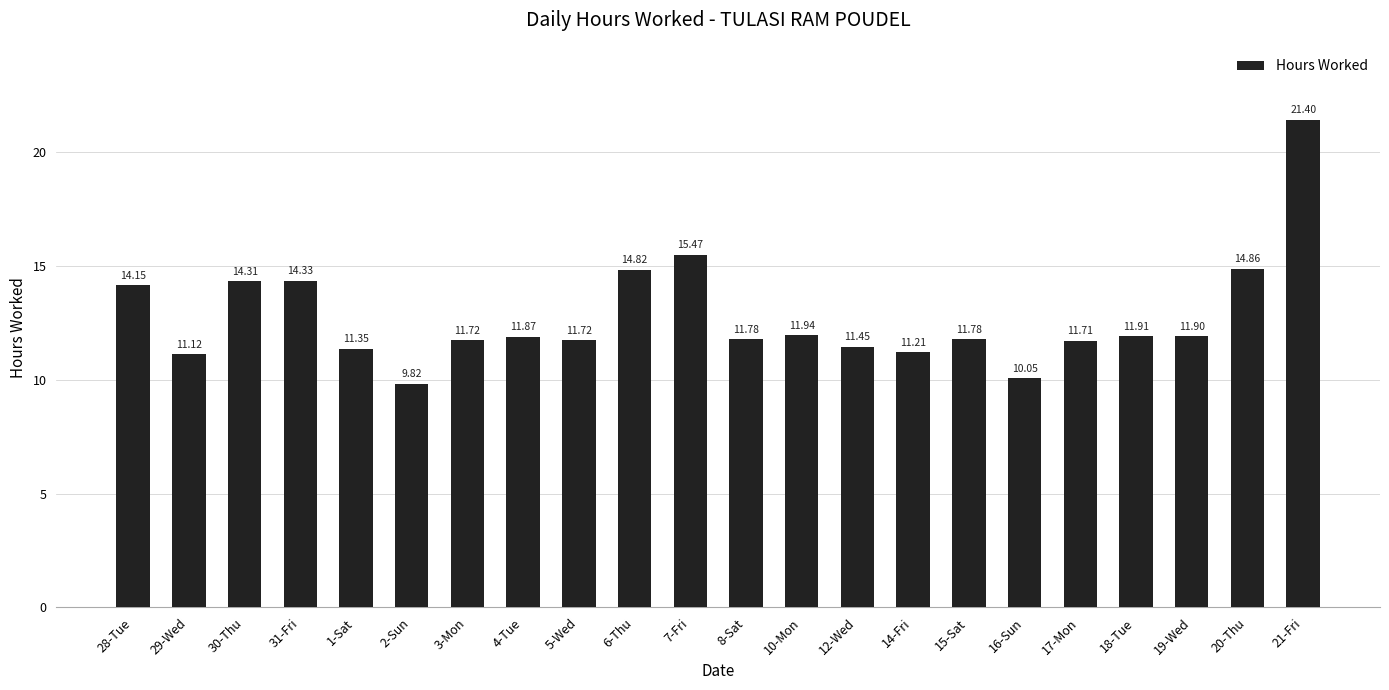

Between 29-Wed and 20-Thu, which is larger?

20-Thu